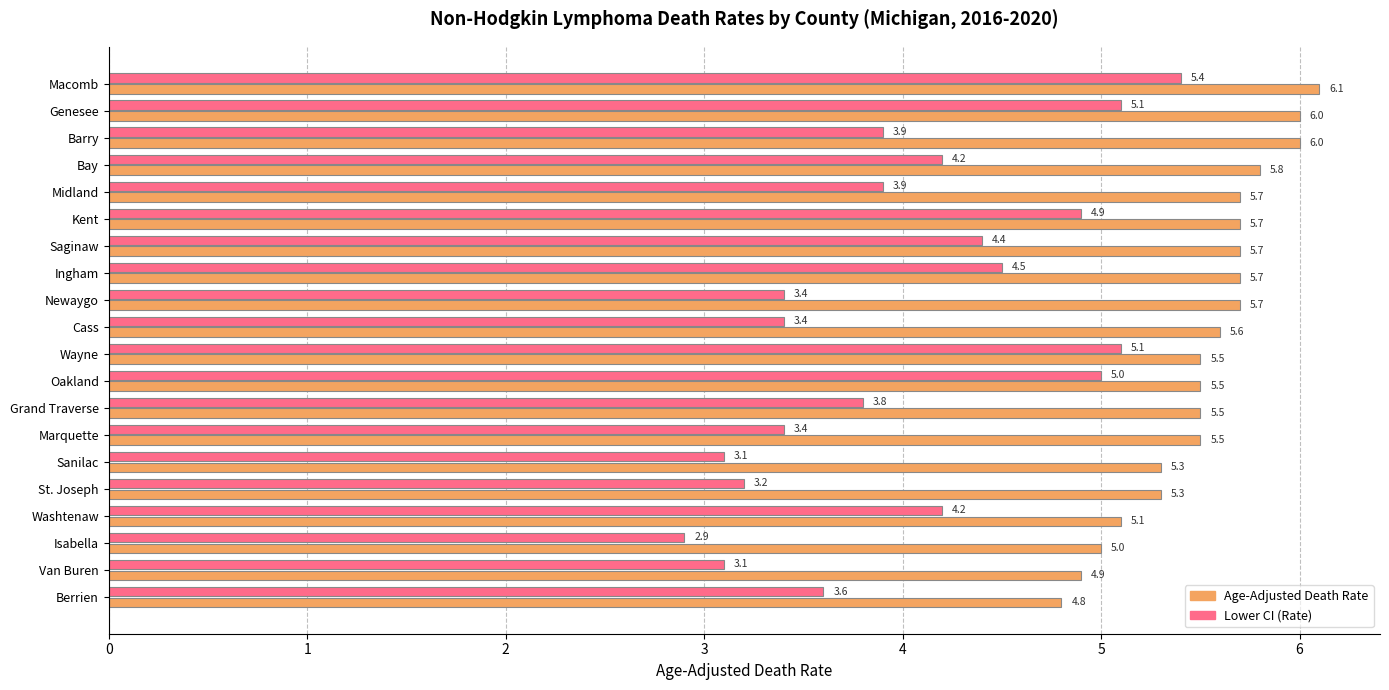

What is the spread (max minus min) of values at Genesee?

0.9